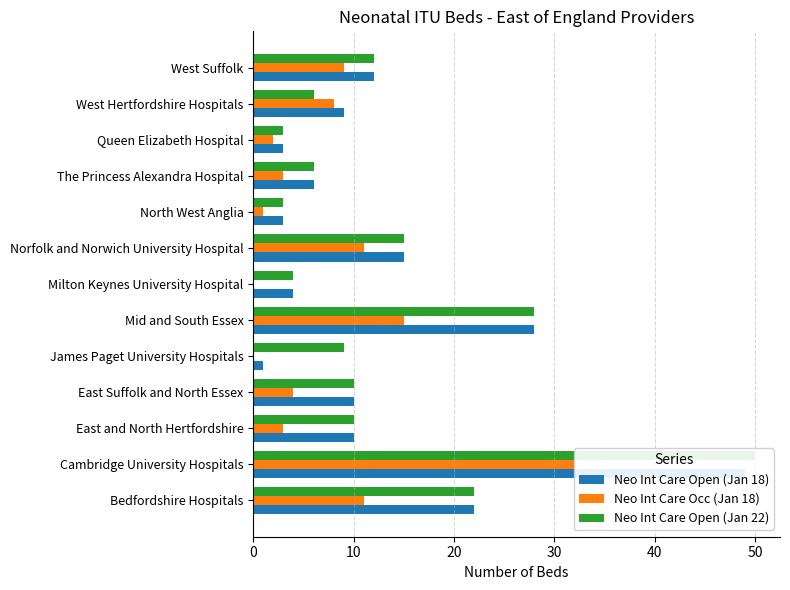

Are the bars horizontal?

Yes